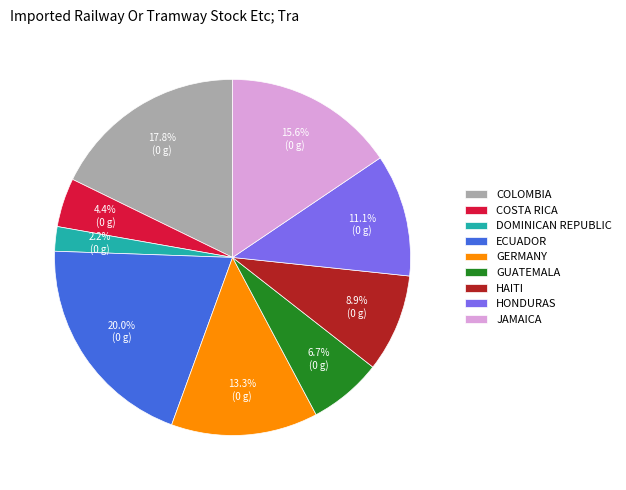

Which slice is the smallest?

DOMINICAN REPUBLIC